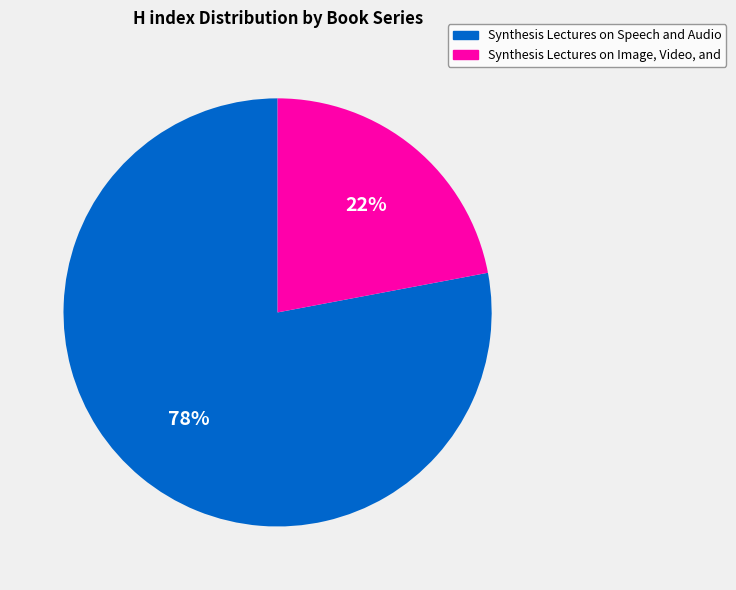

The Synthesis Lectures on Speech and Audio slice represents 73% of the pie. True or false?

False